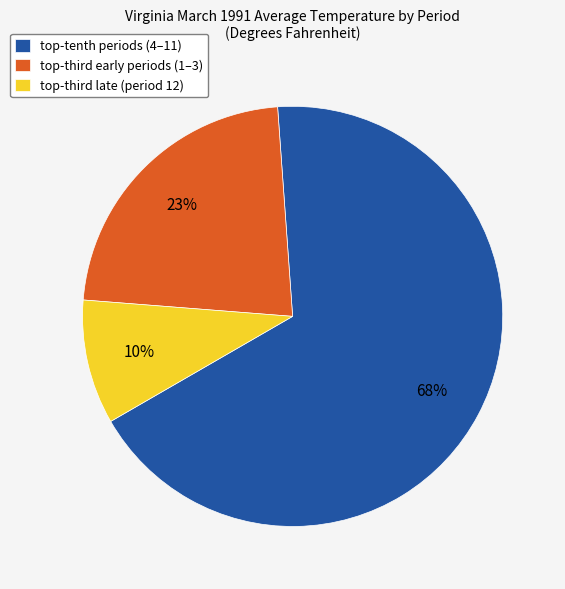

Which slice is the smallest?

top-third late (period 12)